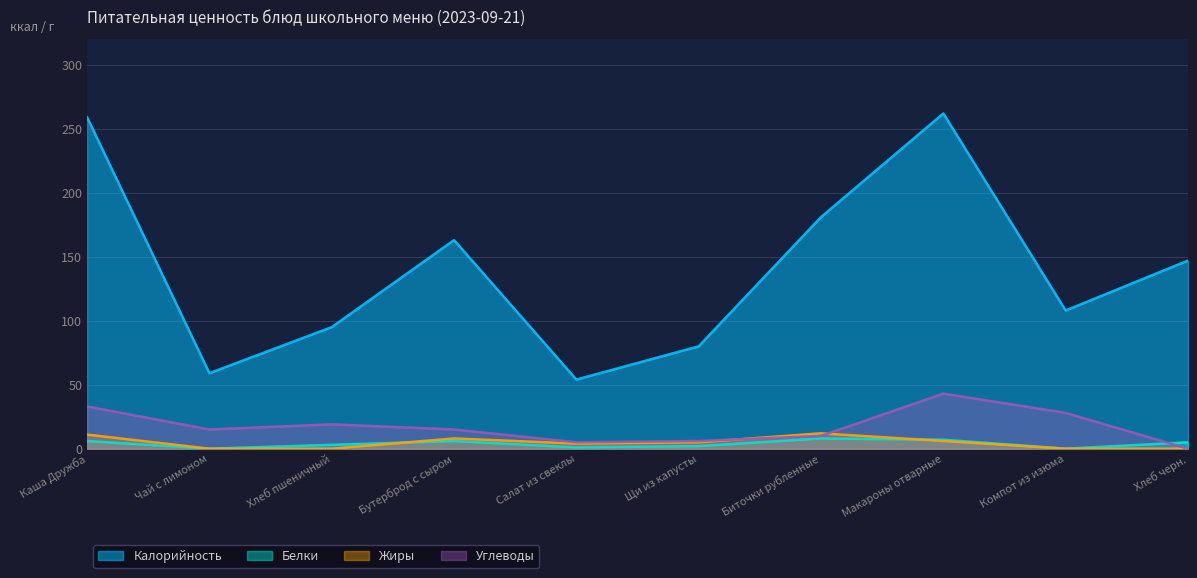

What is the value of the Калорийность point at the 9th from the left?

108